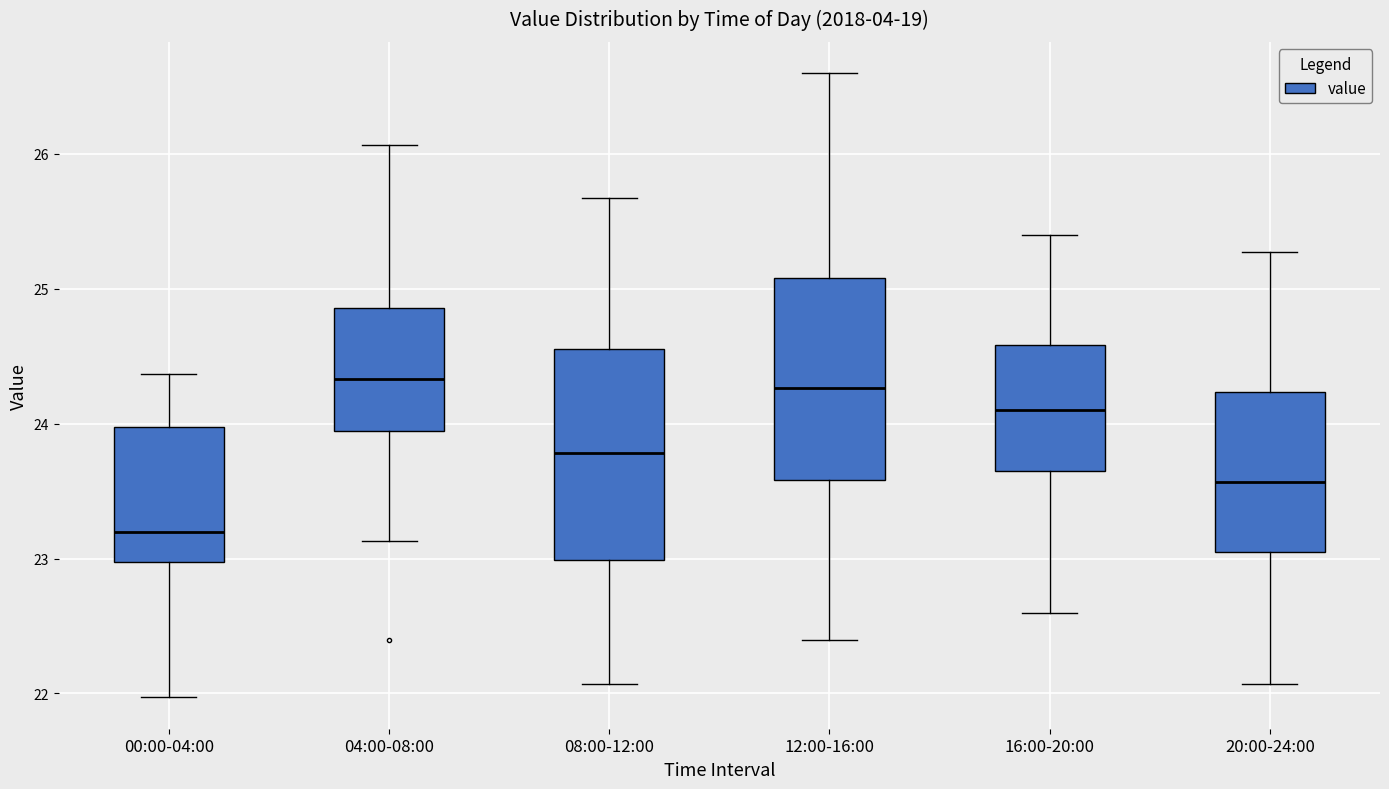

Reading left to right, transcribe this box plot: for each box, give where its median line is, the range the box spans, and where its two whiskers end, as read against the y-axis. The values are not printed on the chart, so give them approximately, as read against the axis.

00:00-04:00: median 23.2, box 23.0 to 24.0, whiskers 22.0 to 24.4
04:00-08:00: median 24.3, box 23.9 to 24.9, whiskers 23.1 to 26.1
08:00-12:00: median 23.8, box 23.0 to 24.6, whiskers 22.1 to 25.7
12:00-16:00: median 24.3, box 23.6 to 25.1, whiskers 22.4 to 26.6
16:00-20:00: median 24.1, box 23.7 to 24.6, whiskers 22.6 to 25.4
20:00-24:00: median 23.6, box 23.1 to 24.2, whiskers 22.1 to 25.3